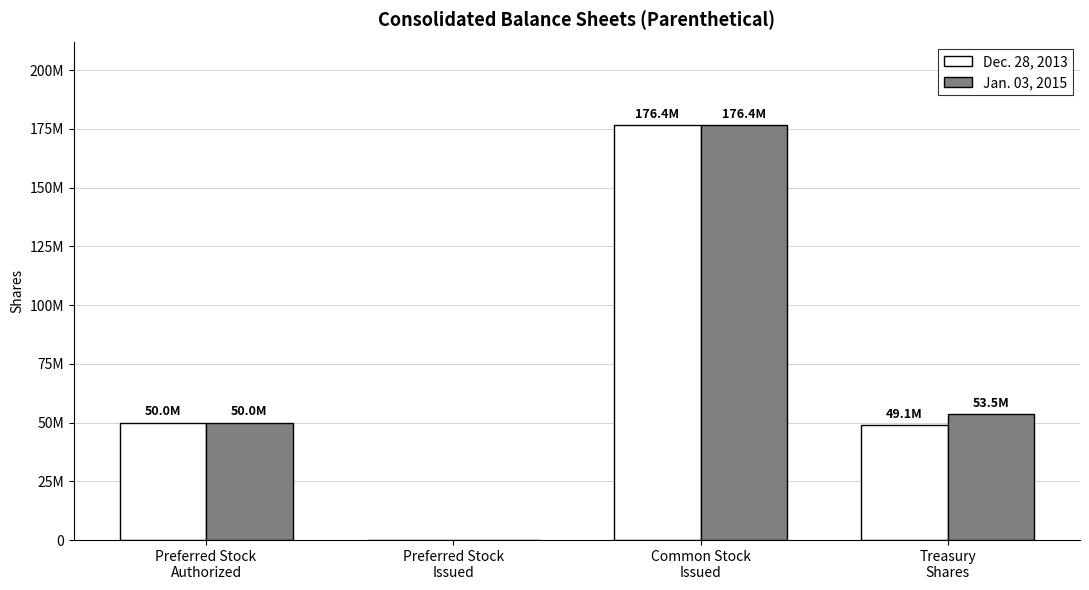

What are all the series names shown in the legend?

Dec. 28, 2013, Jan. 03, 2015